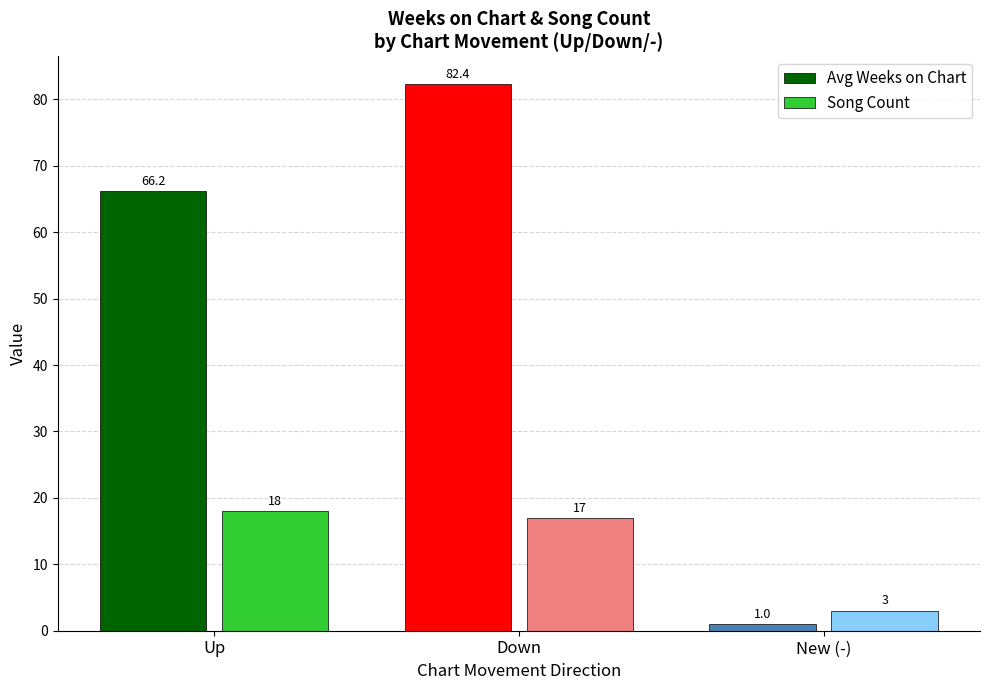

The Avg Weeks on Chart series shows 27.4 at Down. True or false?

False